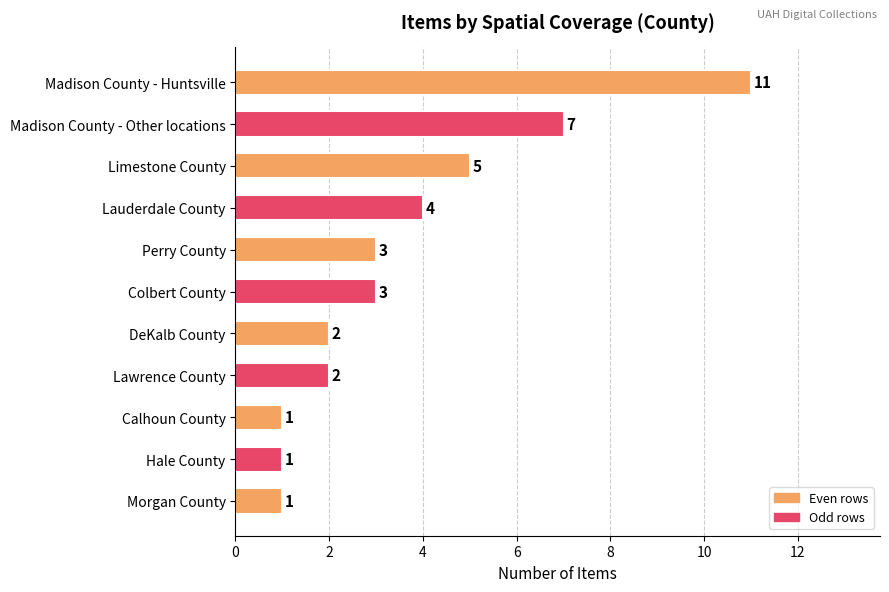

Read the value at Madison County - Other locations, to the nearest 5.

5